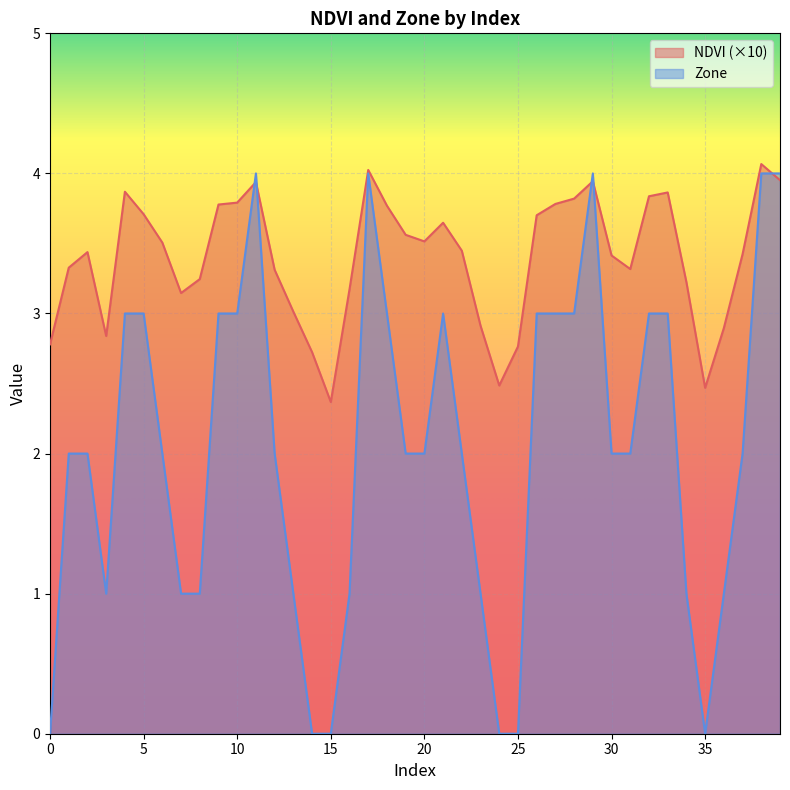

True or false: Zone and NDVI cross at least once.

True